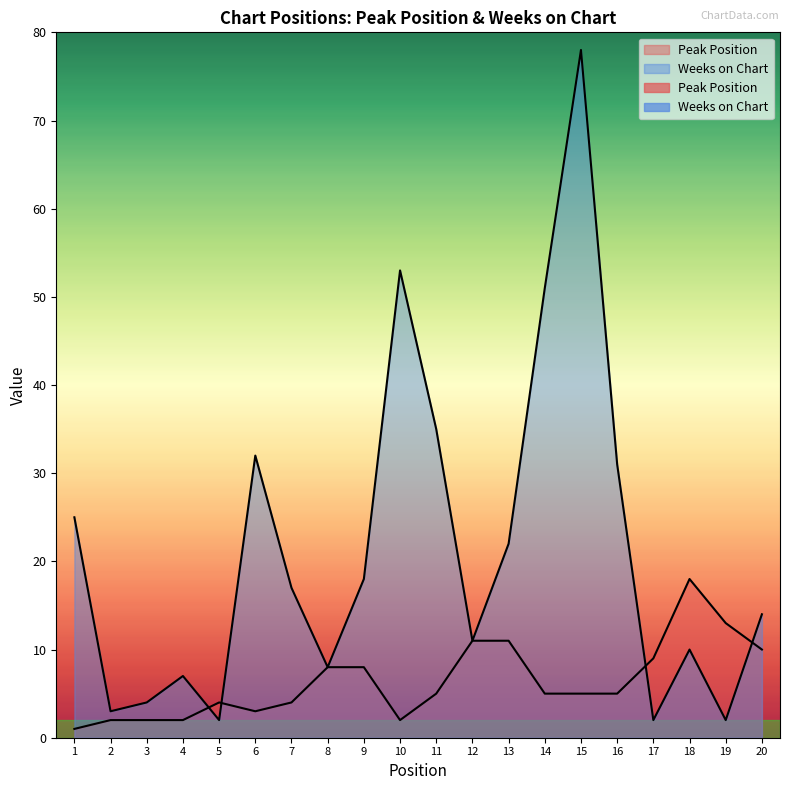

What is the difference between the second highest and second lowest values in the Weeks on Chart series?

51